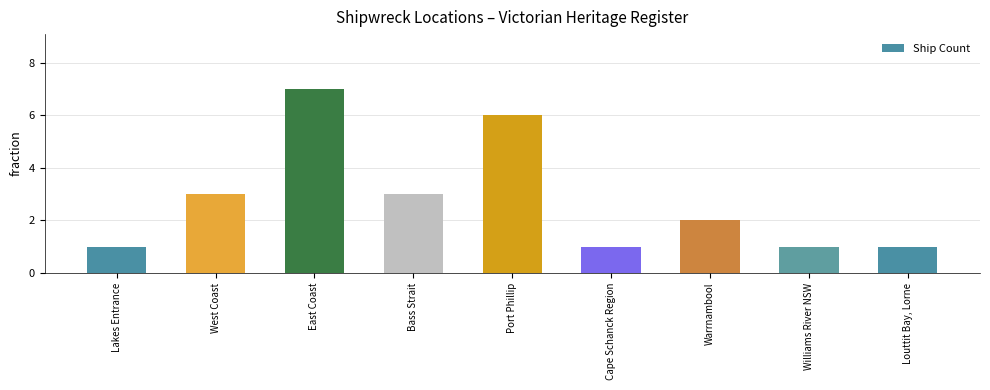

The value at Cape Schanck Region is 0. True or false?

False